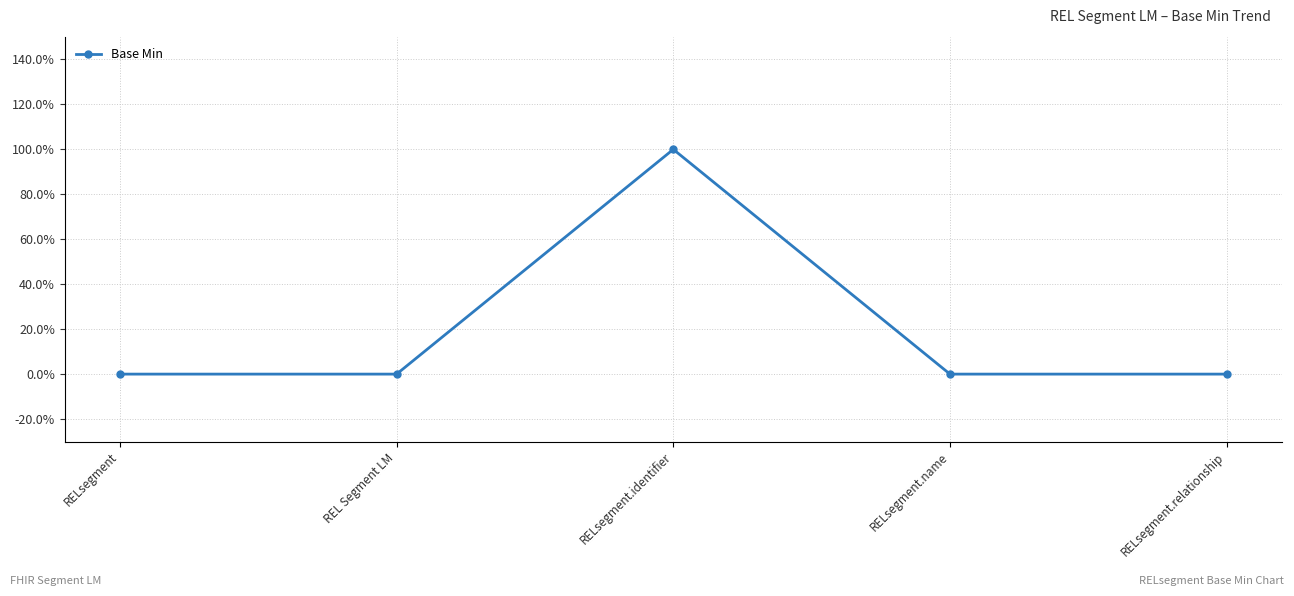

Does the chart have visible grid lines?

Yes